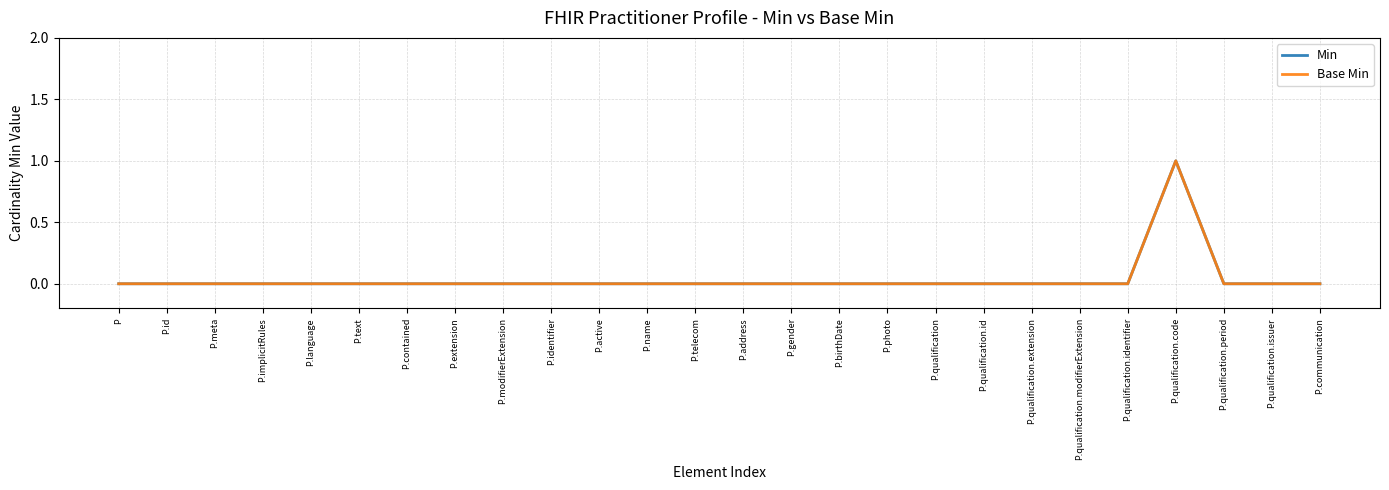

What is the difference between the maximum and second lowest values in the Min series?

1